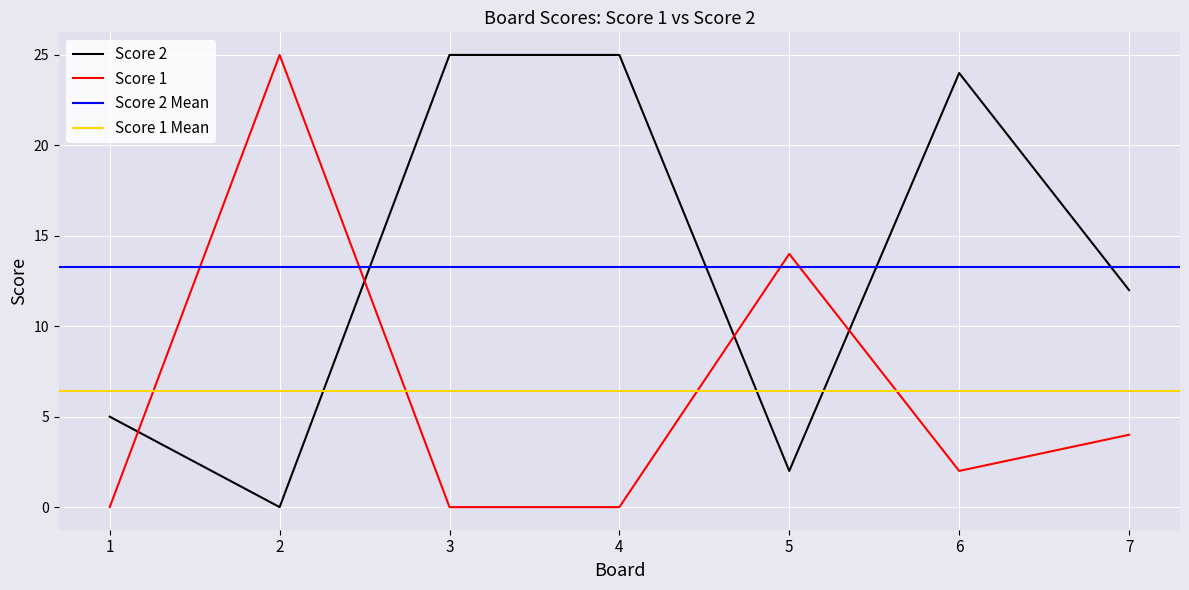

What is the maximum value shown in the chart?

25